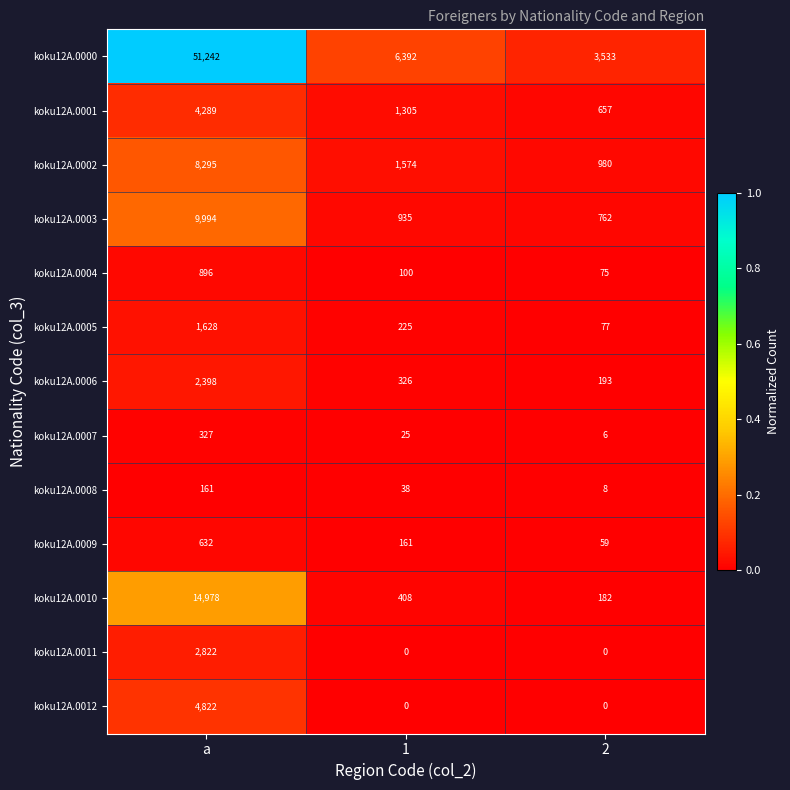

At which category is the sum across all series the highest?

a